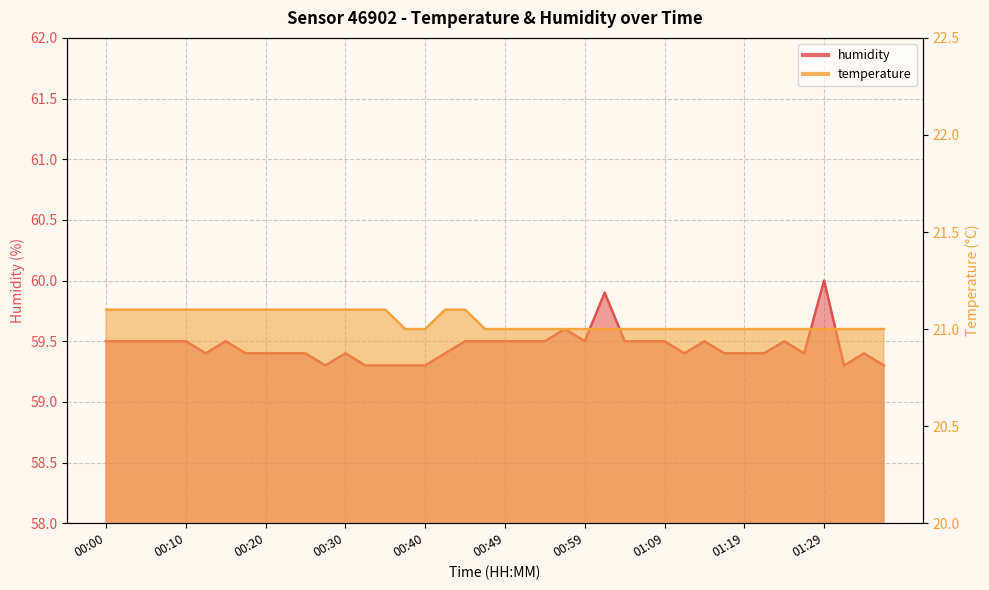

Between 00:40 and 01:14, which is larger?

00:40